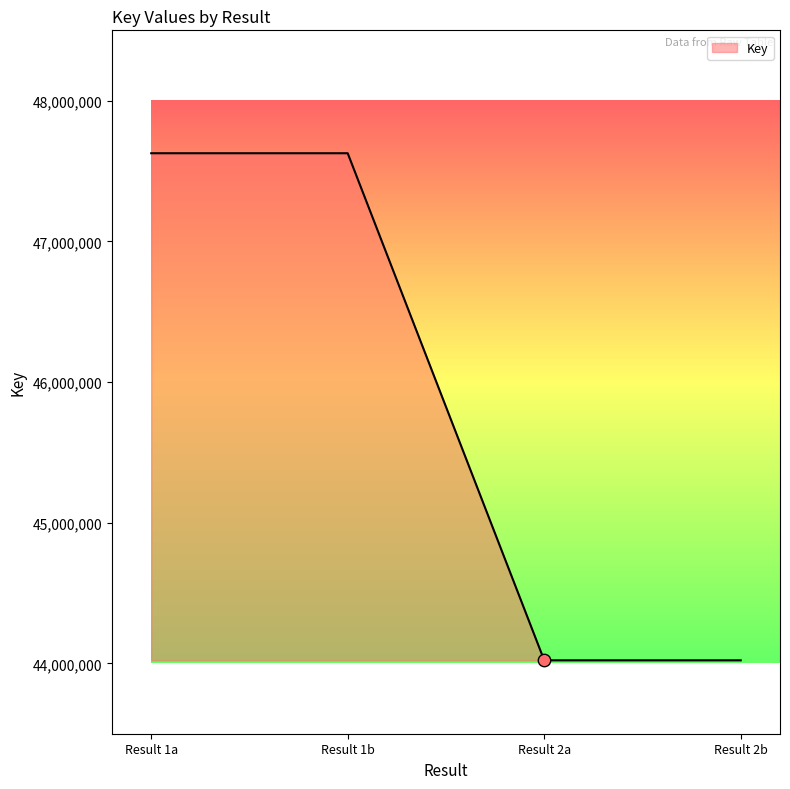

What is the change in value from Result 1b to Result 2a?

-3604370